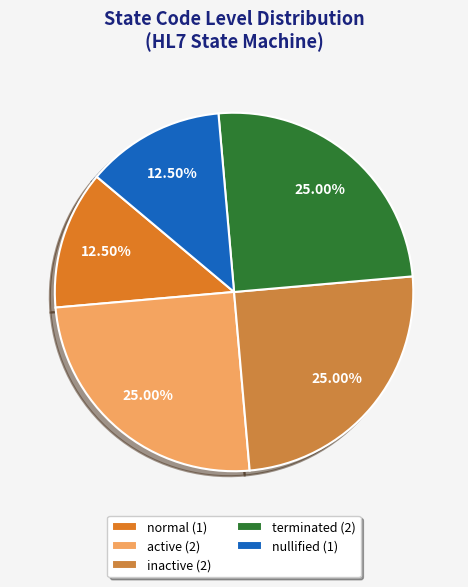

What is the ratio of the value at inactive to the value at nullified?

2.0